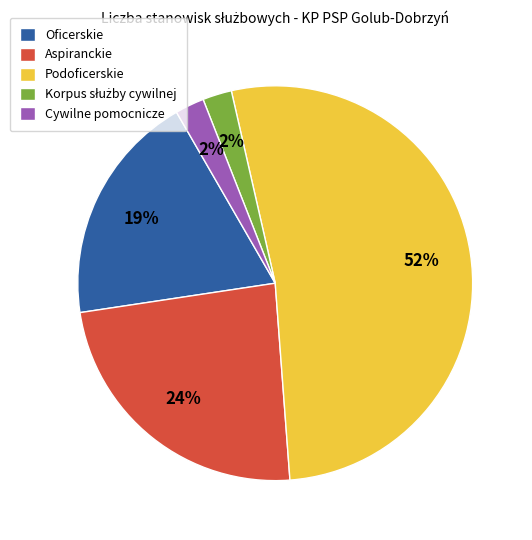

Is it true that Oficerskie is 19% of the pie?

True